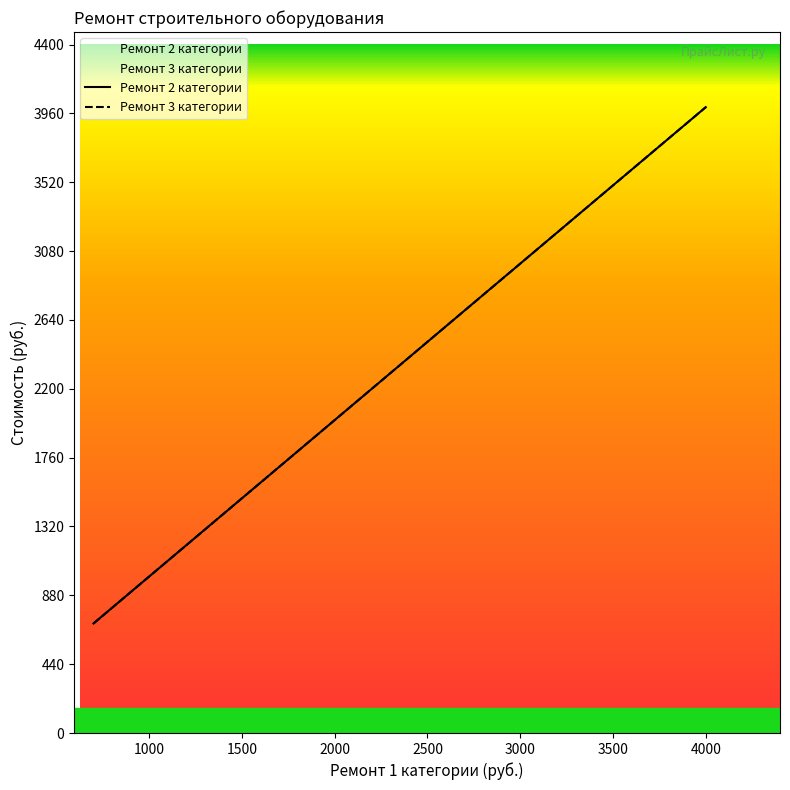

Is the value of Ремонт 2 категории at 500 greater than the value of Ремонт 3 категории at 3500?

No